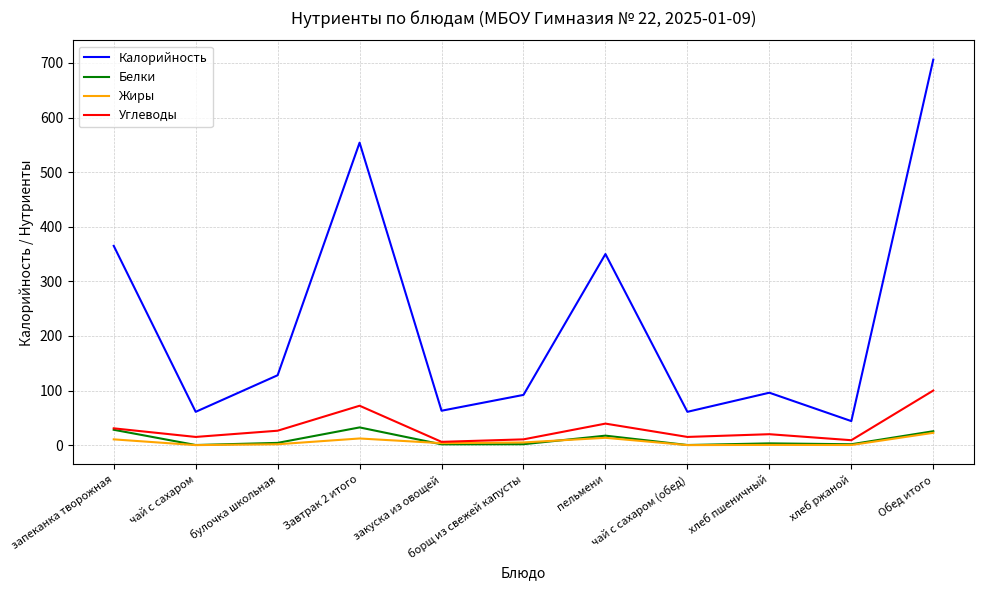

Which series has the widest spread of values?

Калорийность